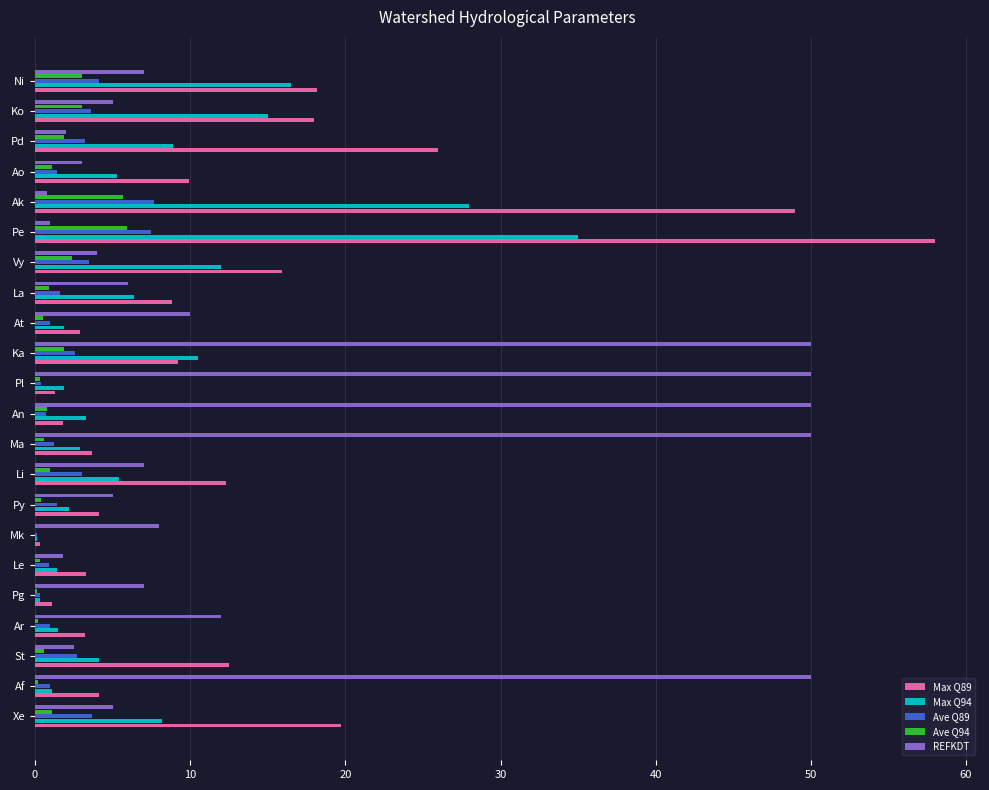

Is it true that Max Q89 equals 39.0 at Pd?

False